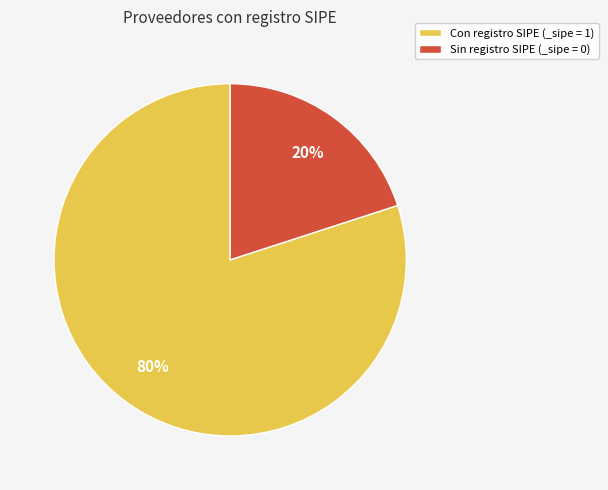

What is the largest slice in the pie chart?

Con registro SIPE (_sipe = 1)